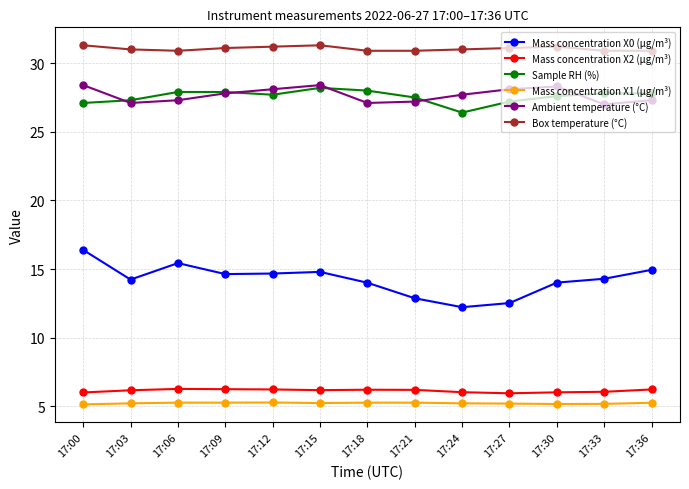

What are all the series names shown in the legend?

Mass concentration X0 (μg/m³), Mass concentration X2 (μg/m³), Sample RH (%), Mass concentration X1 (μg/m³), Ambient temperature (°C), Box temperature (°C)